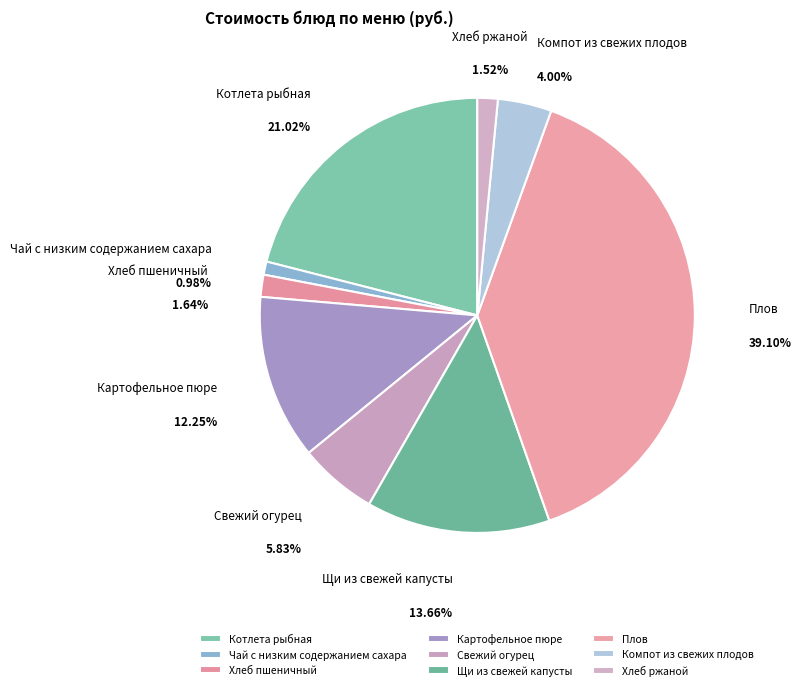

To the nearest percent, what is the average slice percentage?

11%